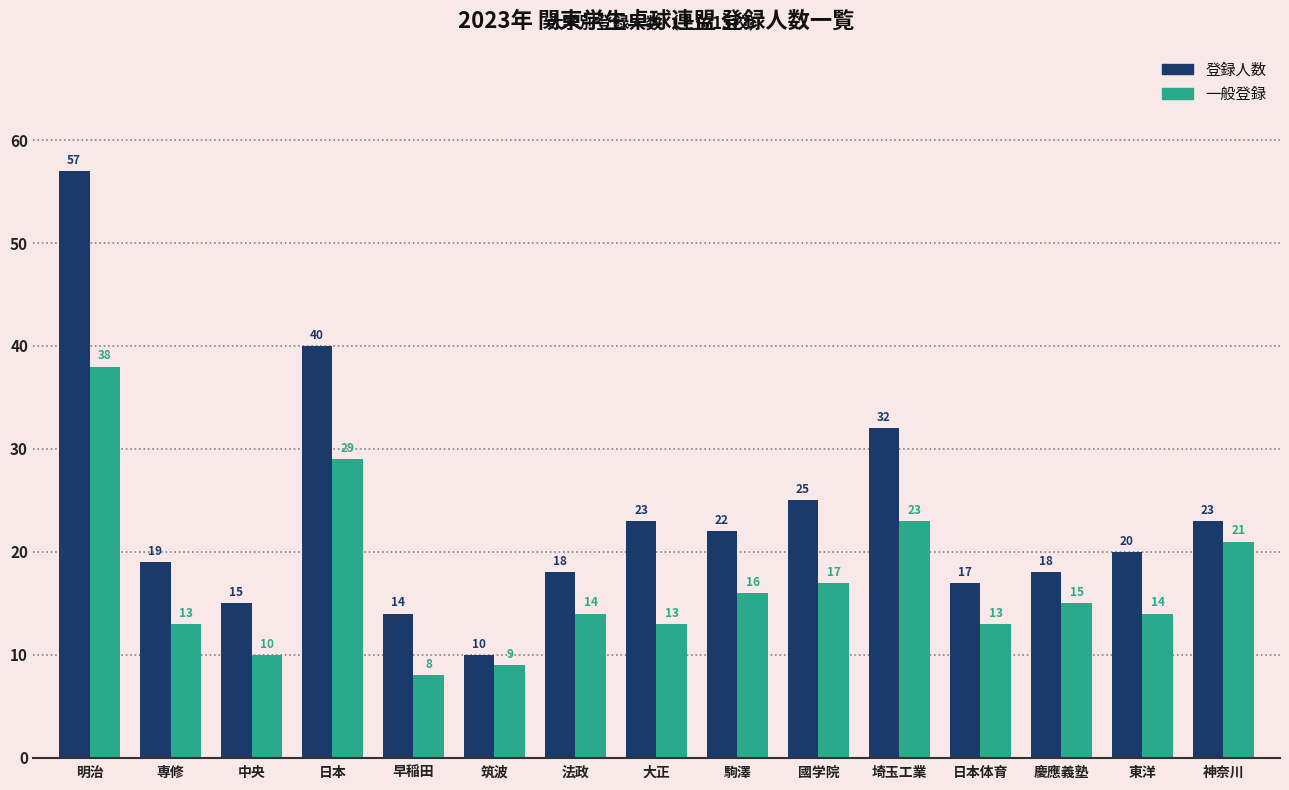

At which label does 一般登録 reach its peak?

明治